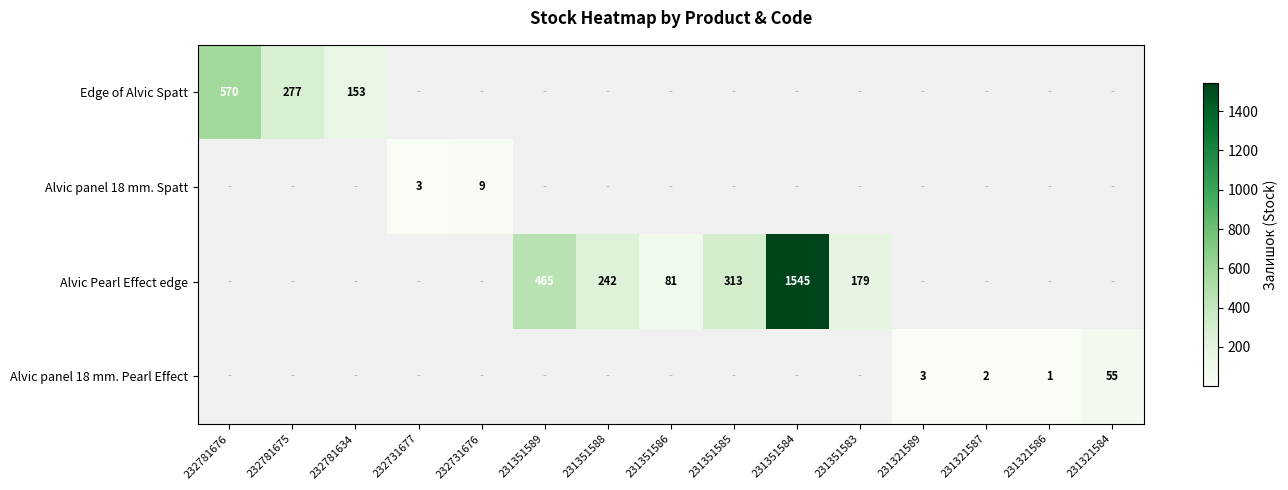

At which category does the chart reach its minimum across all series?

231321586